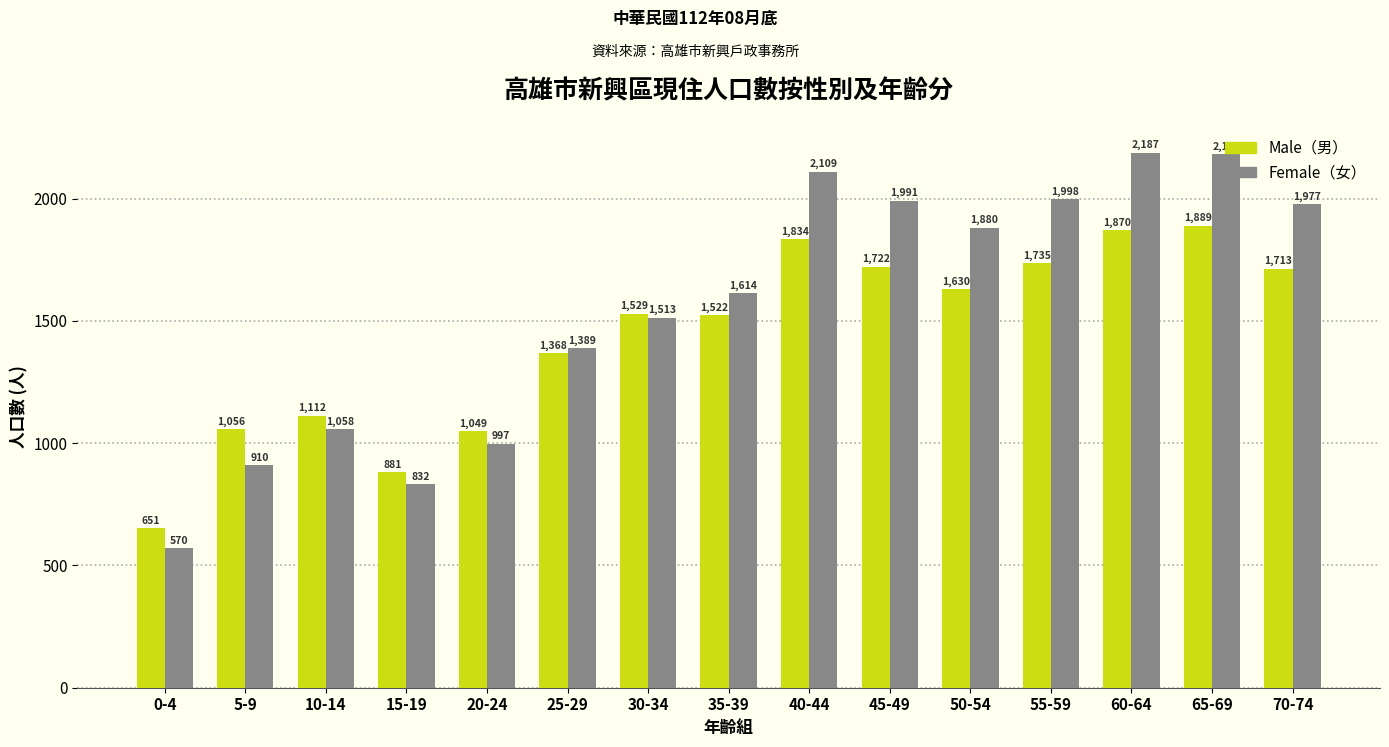

What is the total value across all series at 20-24?

2046